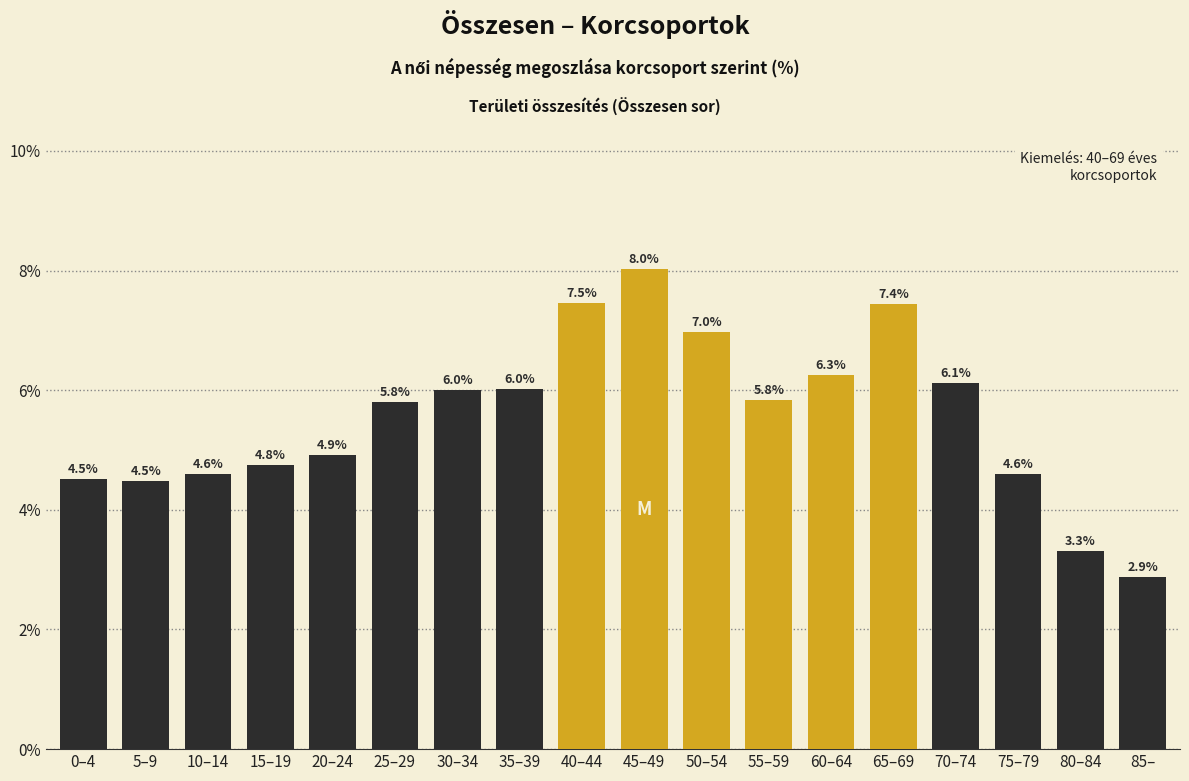

Reading left to right, extract all data points from this chart.

4.5	4.5	4.6	4.8	4.9	5.8	6.0	6.0	7.5	8.0	7.0	5.8	6.3	7.4	6.1	4.6	3.3	2.9